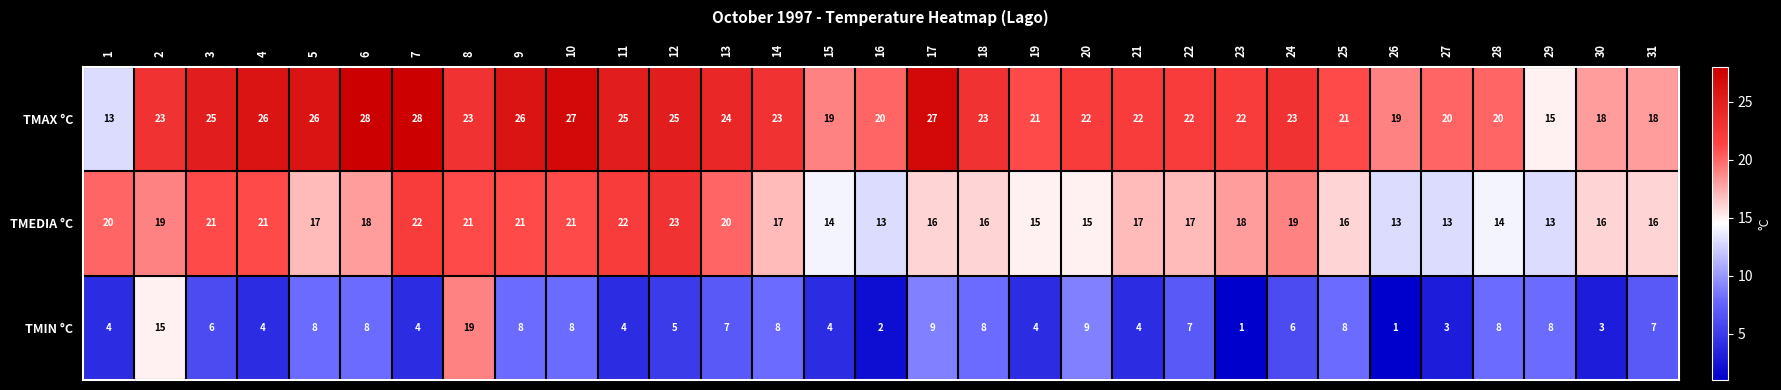

True or false: TMEDIA °C has a value of 32 at 2.

False